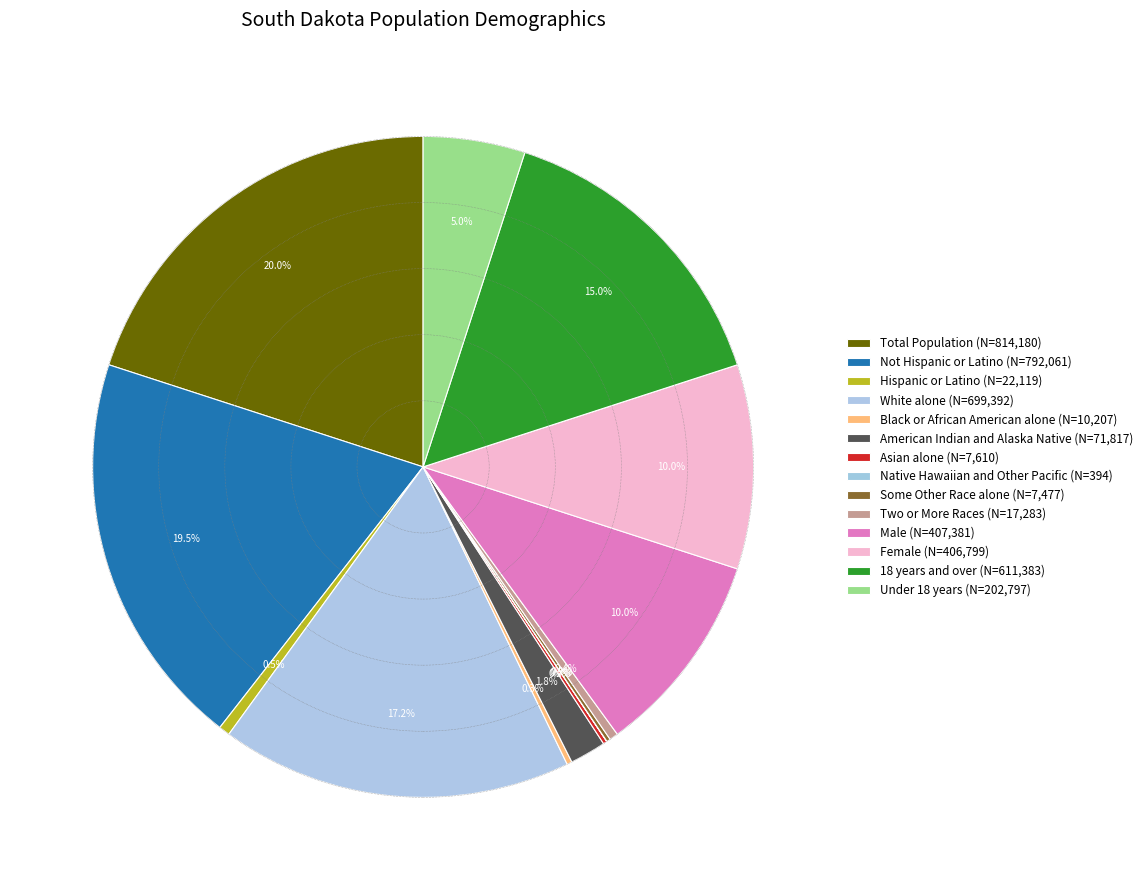

Is it true that Native Hawaiian and Other Pacific is 7% of the pie?

False